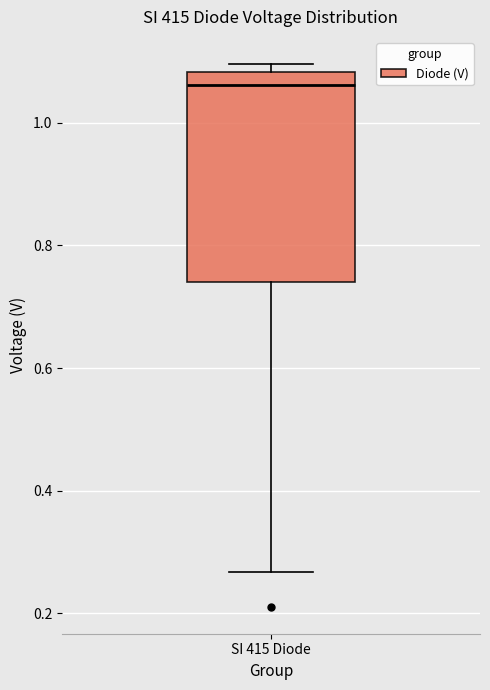

Read this box plot against the y-axis: the position of the median line, the range covered by the box, and the ends of both whiskers. The values are not printed on the chart, so give them approximately, as read against the axis.

median 1.06, box 0.74 to 1.08, whiskers 0.26 to 1.10